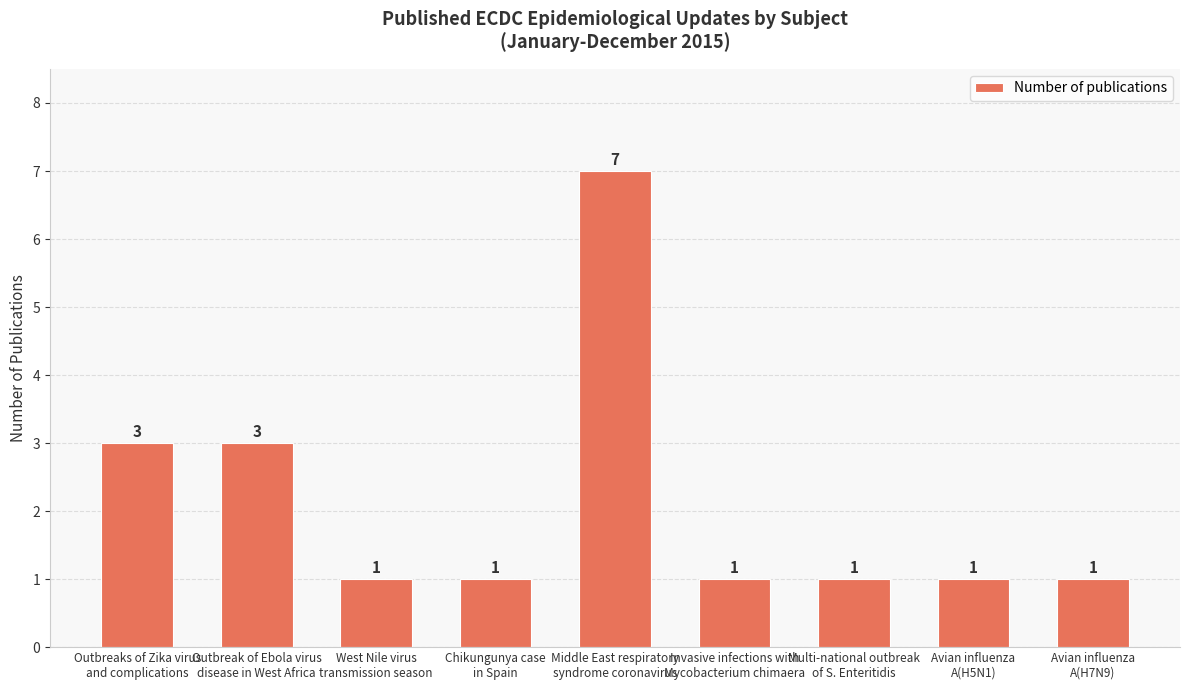

What is the difference between the maximum and second lowest values?

6